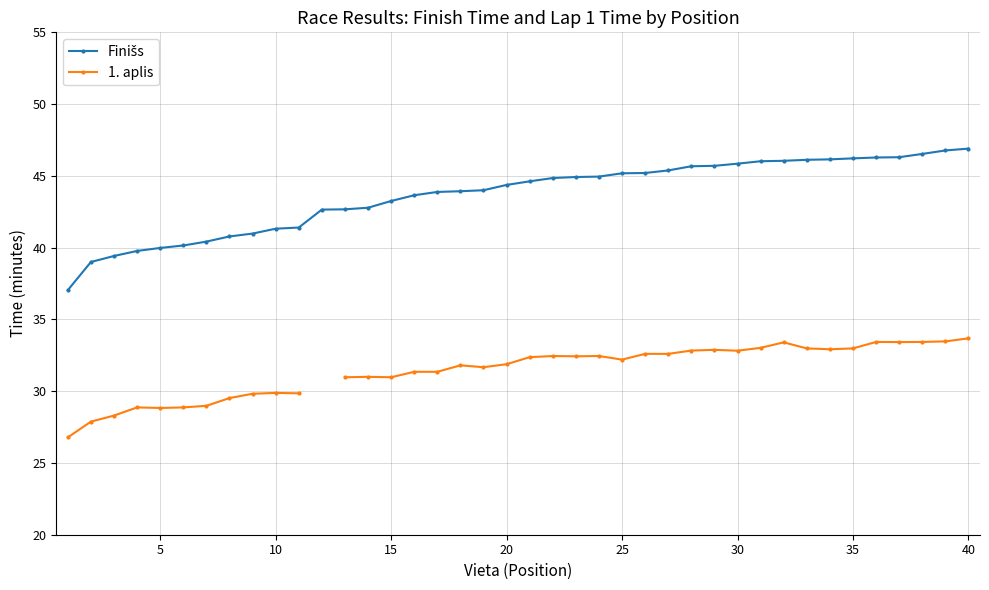

True or false: Finišs has more than 0 points higher than both neighbors.

False